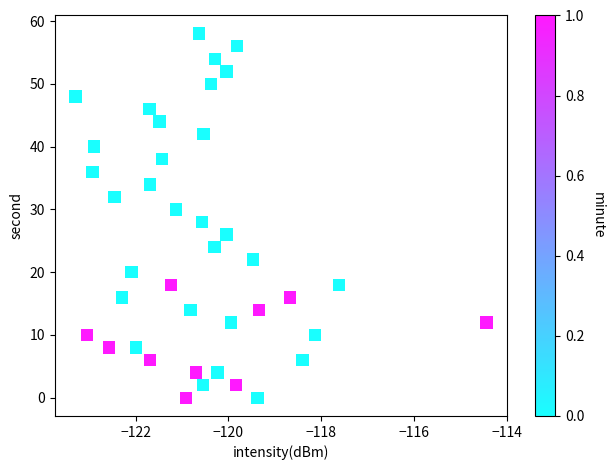

What is the range of Y values (max minus min)?

58